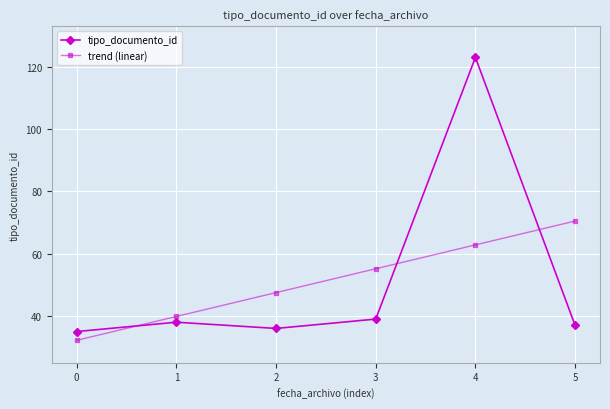

What is the smallest value displayed?

32.2